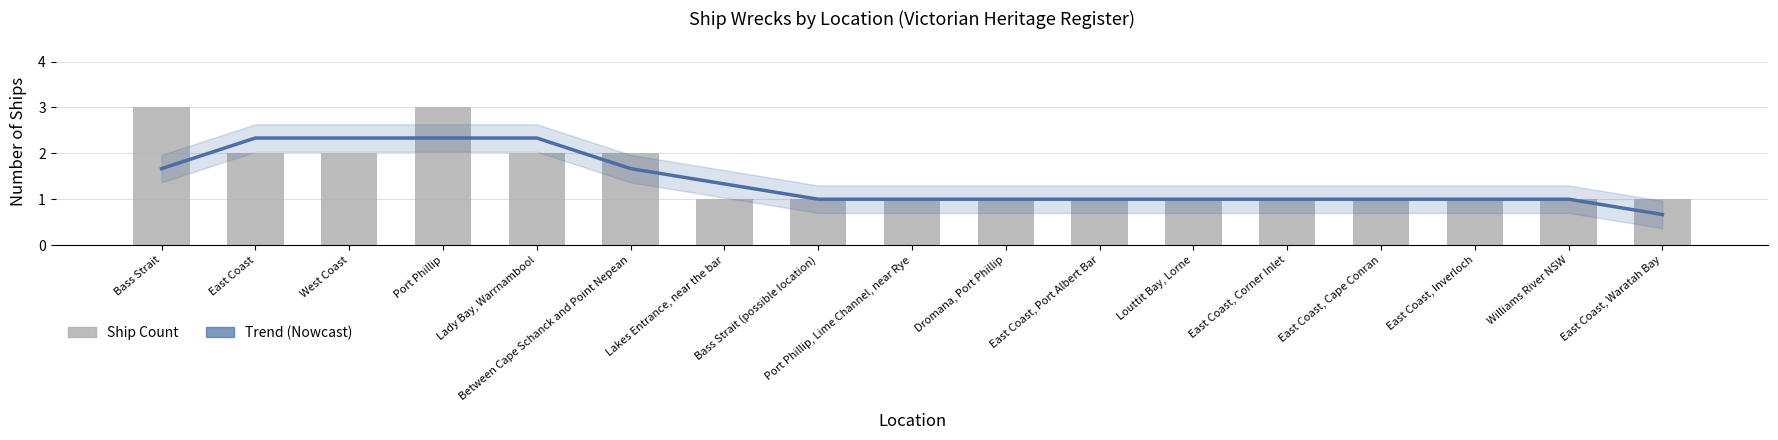

Read the Trend (Nowcast) value at Bass Strait.

1.7